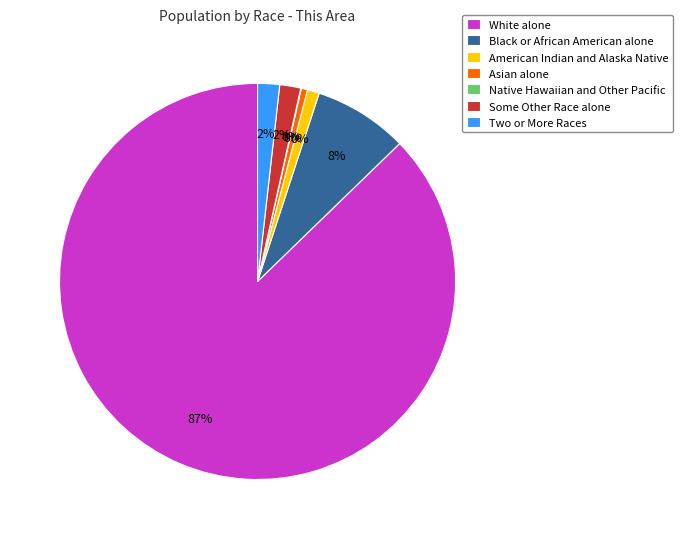

Is White alone the majority of the pie?

Yes